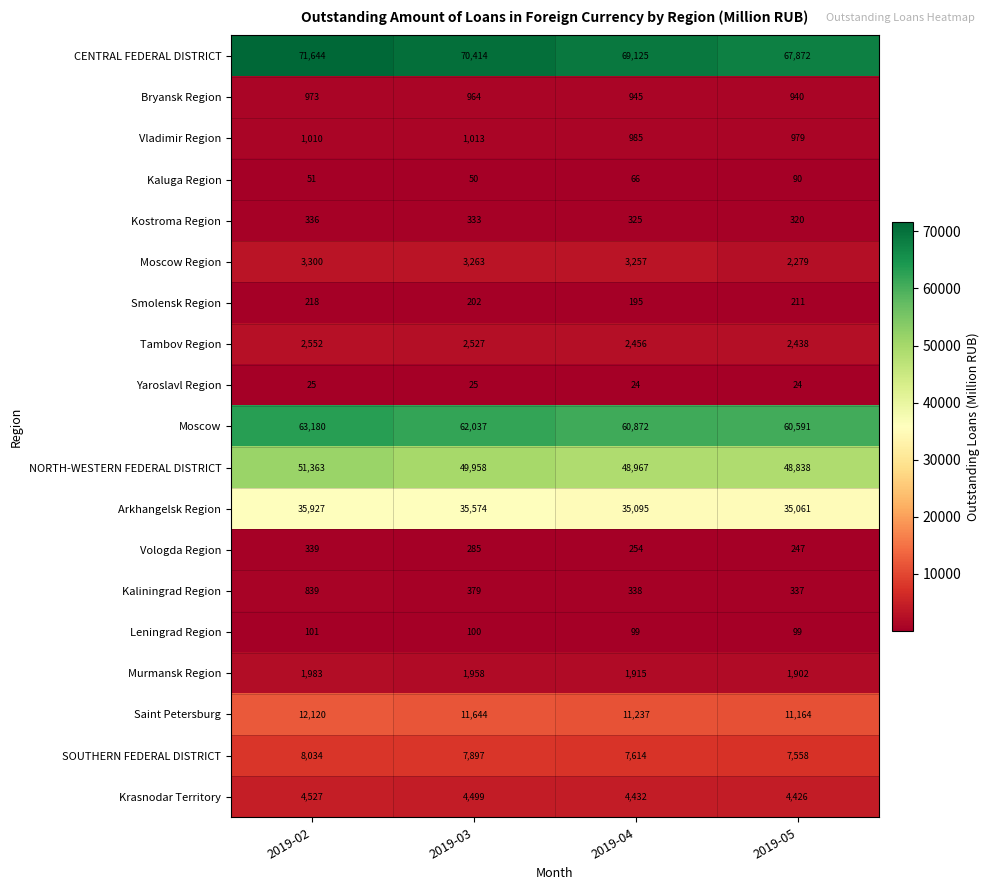

Which series has the largest range (max minus min)?

CENTRAL FEDERAL DISTRICT